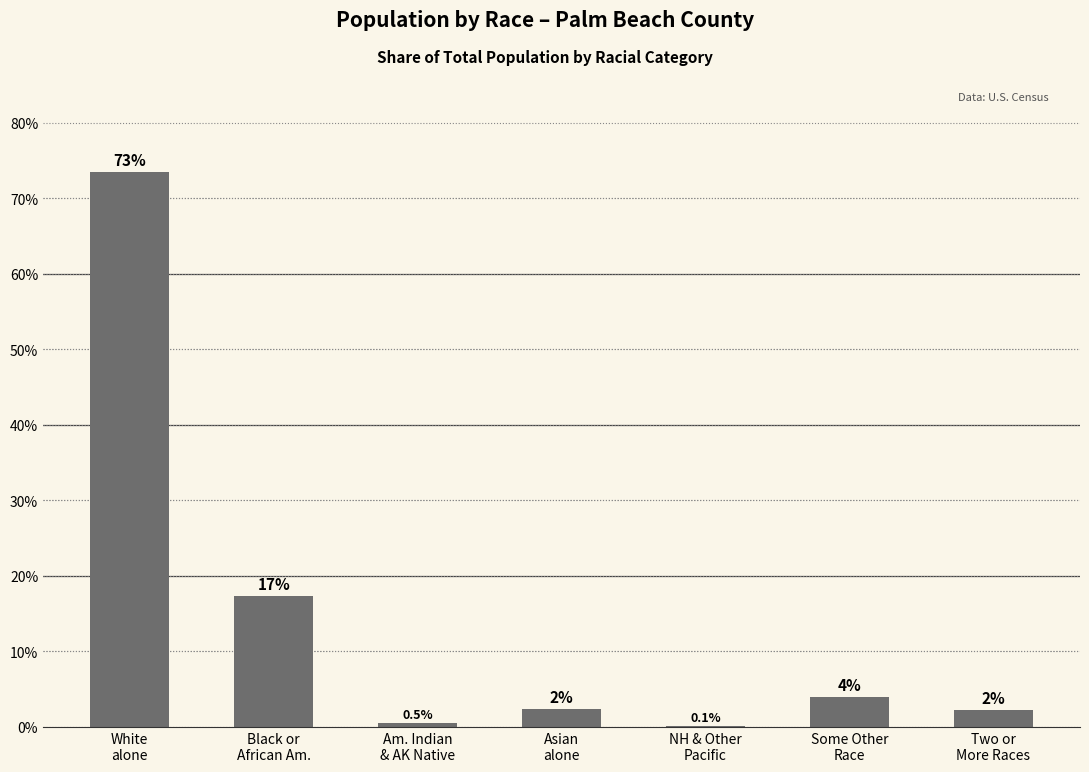

The value at Some Other
Race is 4.0. True or false?

True